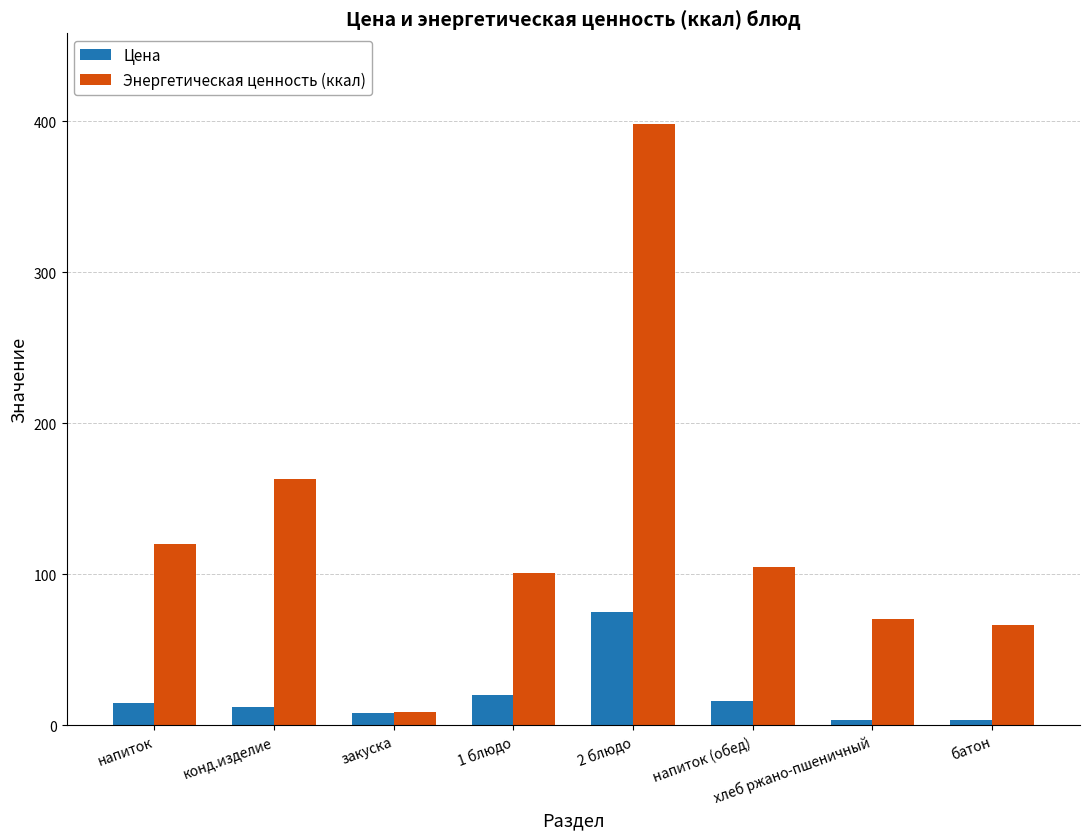

What is the label of the 8th bar from the right?

напиток